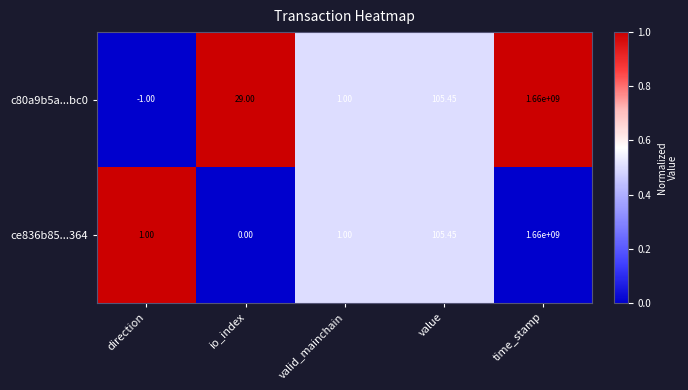

At which label does ce836b85...364 reach its minimum?

io_index